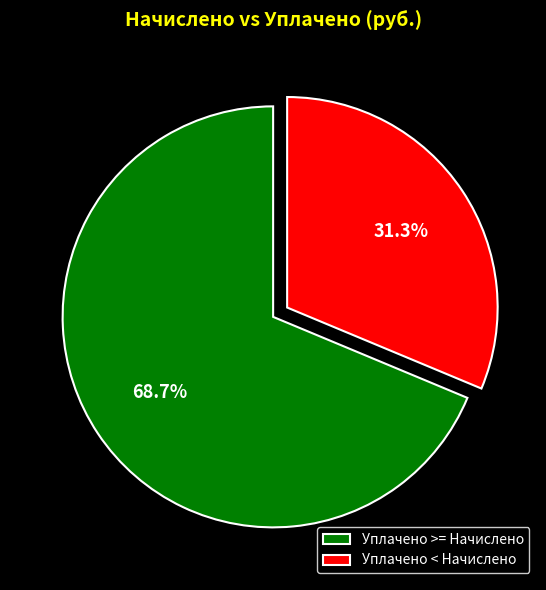

Which has a higher value, Уплачено >= Начислено or Уплачено < Начислено?

Уплачено >= Начислено